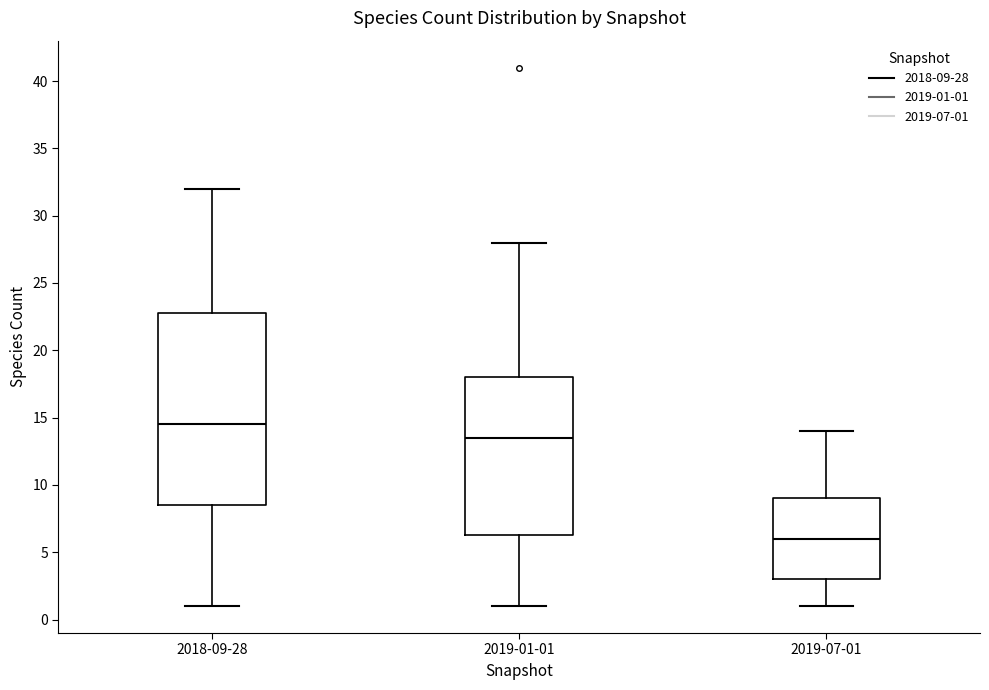

Which box is the tallest, from its lower edge to its upper edge?

2018-09-28